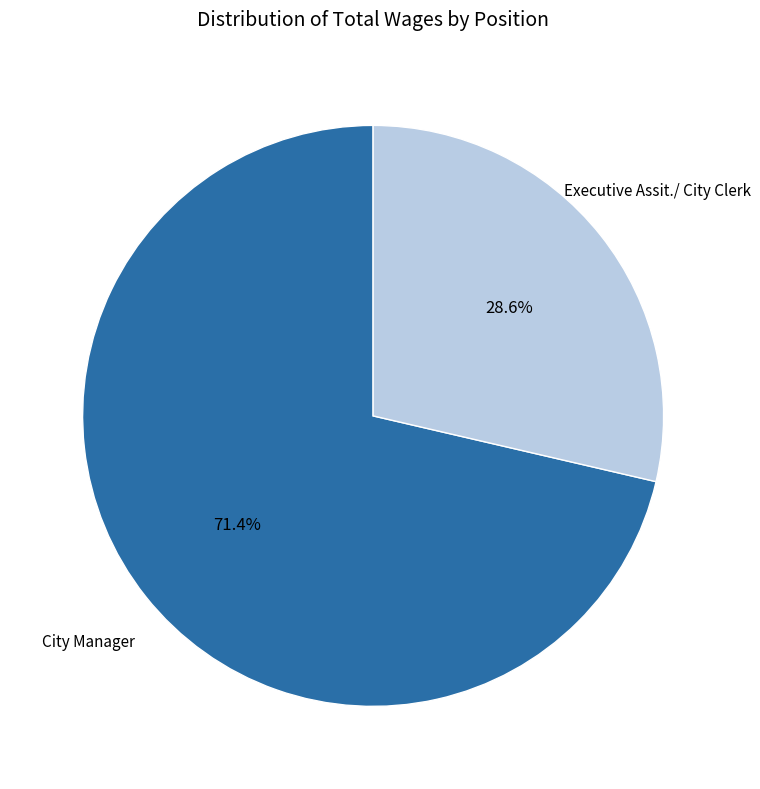

Is there any slice that represents more than half of the pie?

Yes